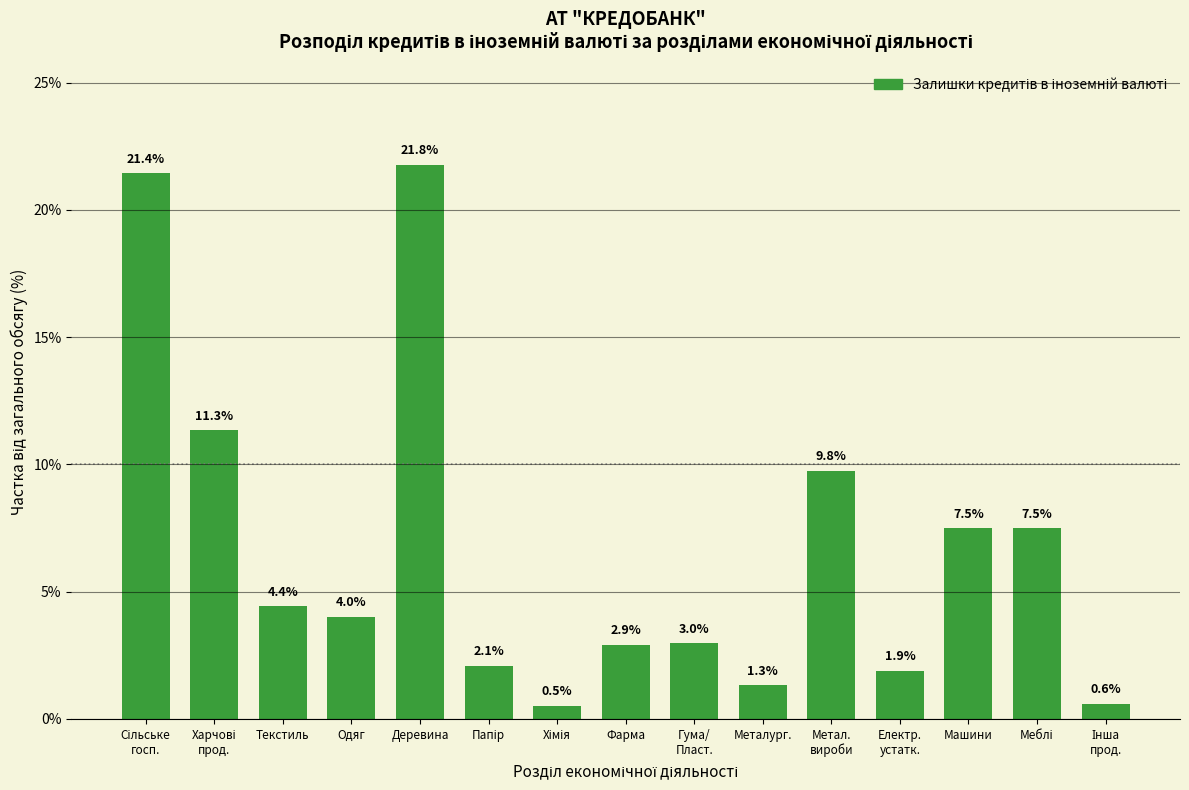

Reading left to right, extract all data points from this chart.

21.4	11.3	4.4	4.0	21.8	2.1	0.5	2.9	3.0	1.3	9.8	1.9	7.5	7.5	0.6